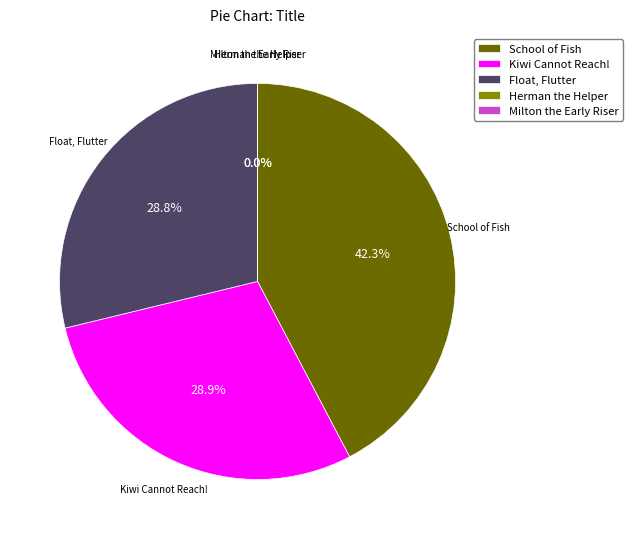

True or false: School of Fish accounts for 42% of the total.

True